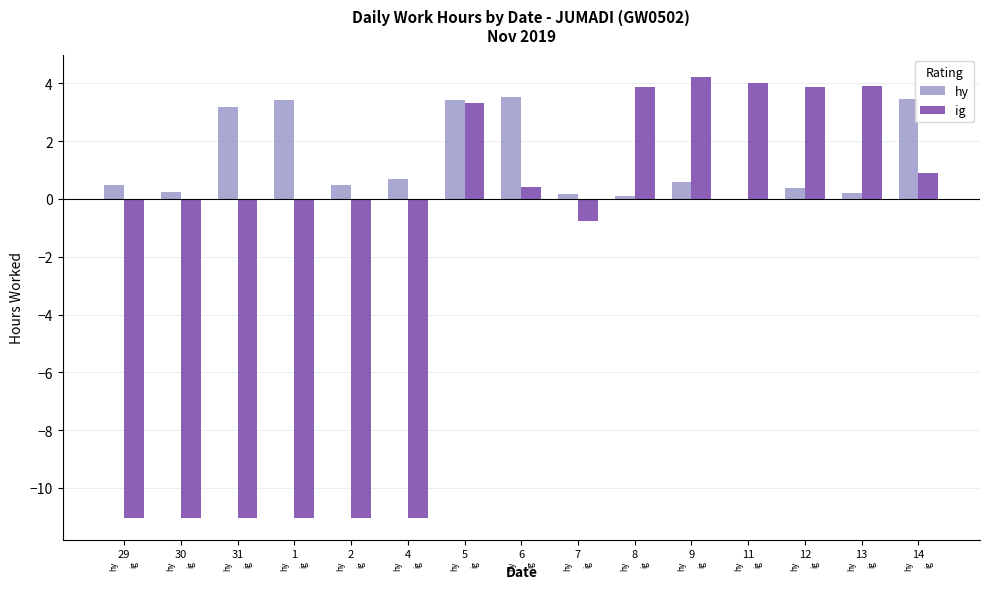

List the series in order of their overall mean, lowest first.

ig, hy